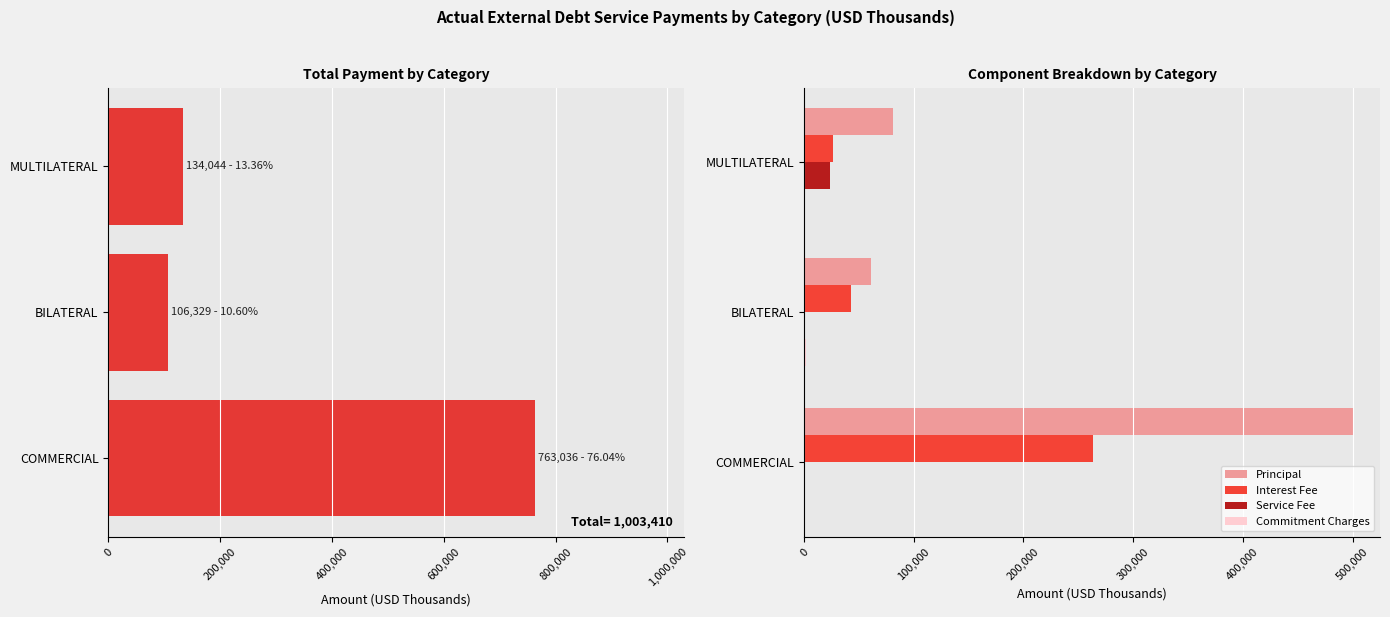

What is the difference between the maximum and minimum values in the Total series?

656706.9